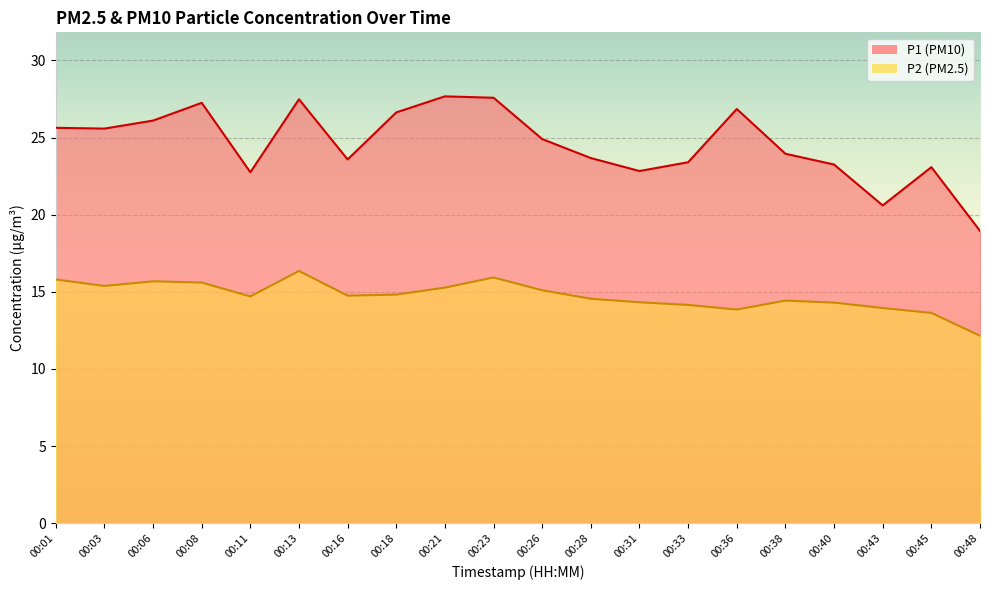

How many data points in P1 are less than 24?

10